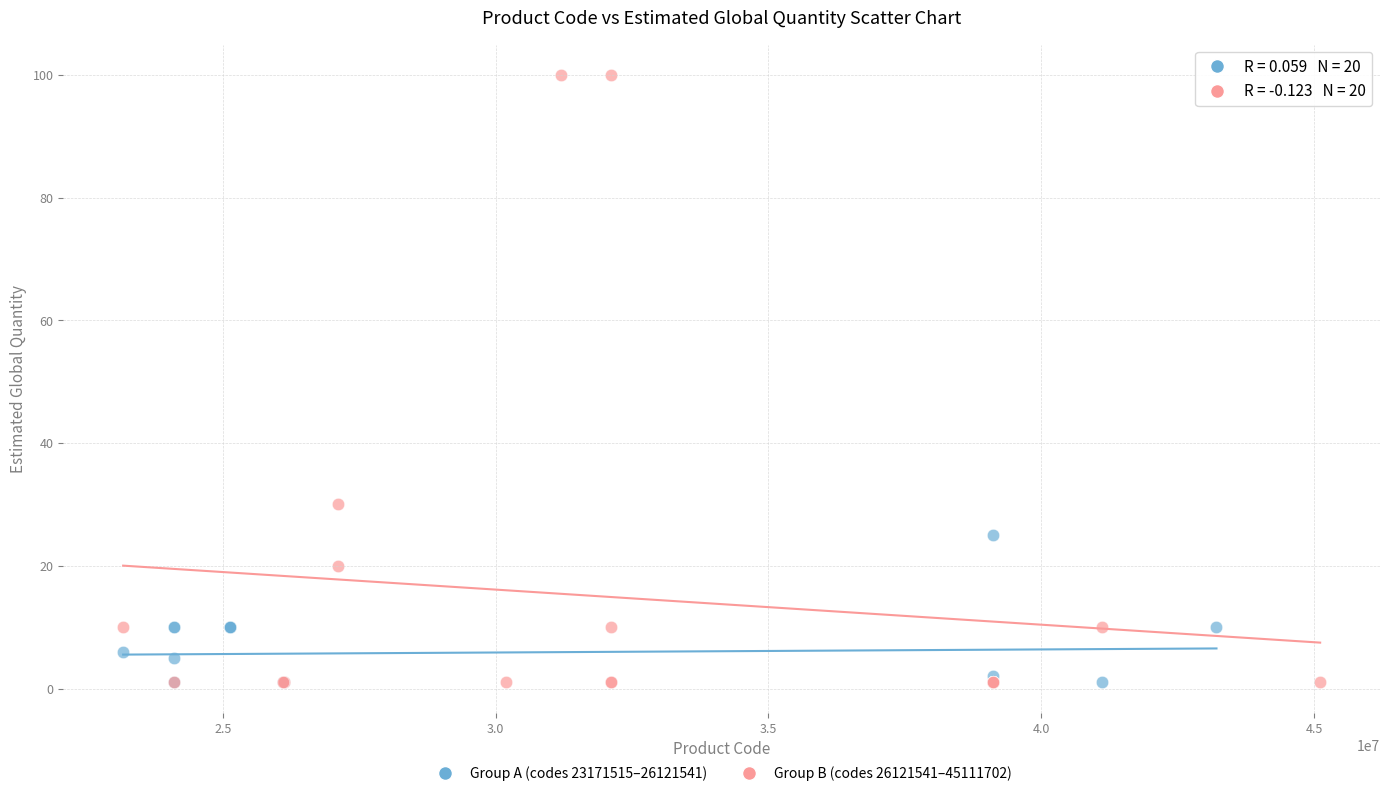

Which series has the widest spread of Y values?

Group B (codes 26121541–45111702)